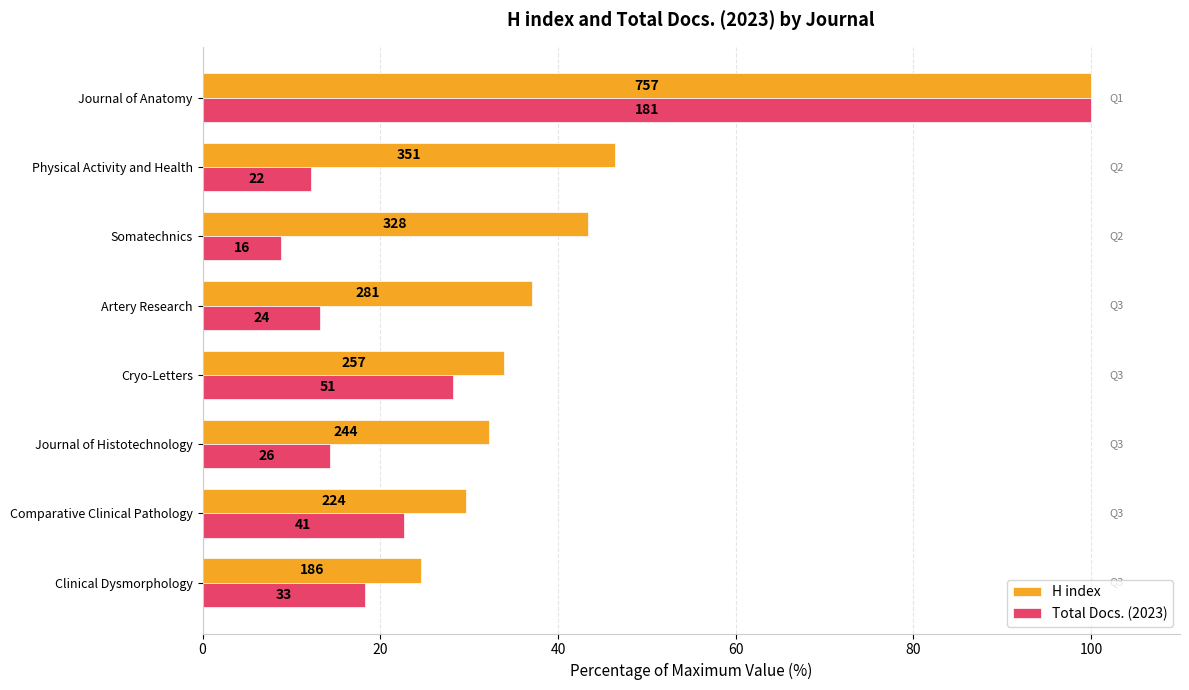

What are all the series names shown in the legend?

H index, Total Docs. (2023)